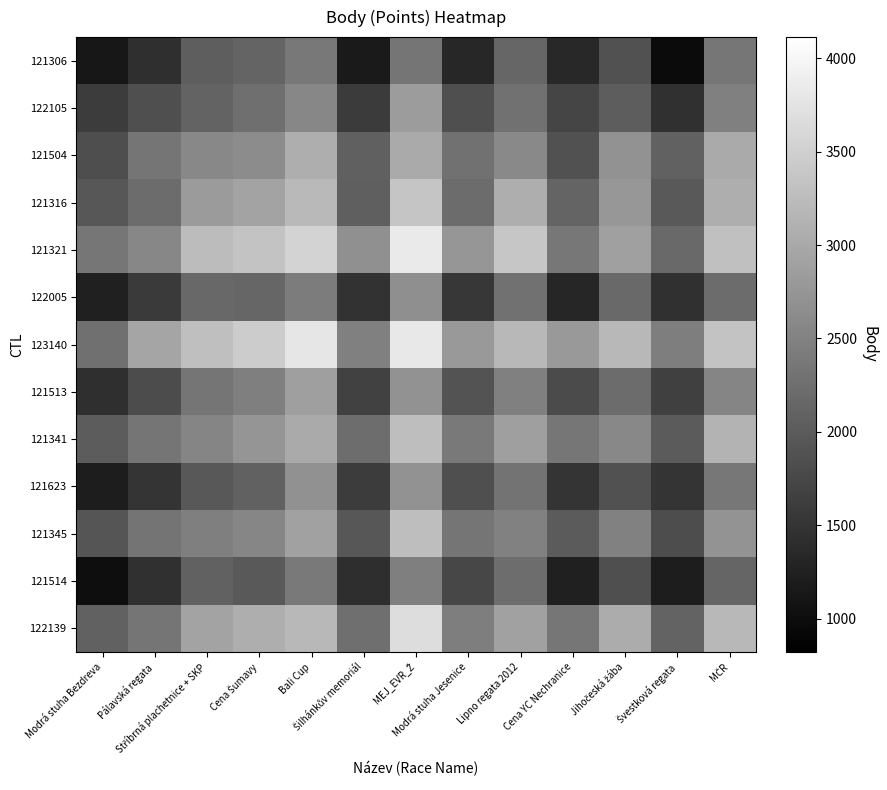

List the labels in order of 122105 value, smallest first.

Švestková regata, Šilhánkův memoriál, Modrá stuha Bezdreva, Cena YC Nechranice, Modrá stuha Jesenice, Pálavská regata, Jihočeská žába, Stříbrná plachetnice + SKP, Cena Šumavy, Lipno regata 2012, MČR, Bali Cup, MEJ_EVR_Ž